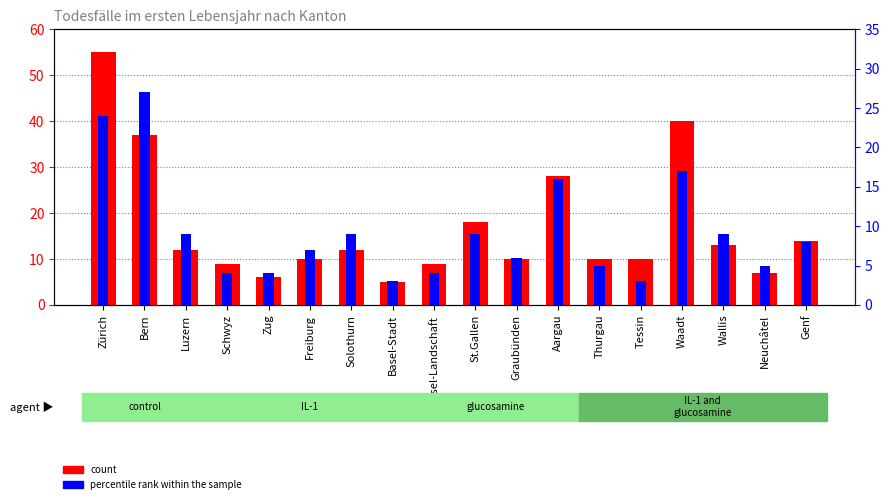

Reading right to left, what are all the values shown in this chart?

count: Genf=14	Neuchâtel=7	Wallis=13	Waadt=40	Tessin=10	Thurgau=10	Aargau=28	Graubünden=10	St.Gallen=18	Basel-Landschaft=9	Basel-Stadt=5	Solothurn=12	Freiburg=10	Zug=6	Schwyz=9	Luzern=12	Bern=37	Zürich=55
percentile rank within the sample: Genf=8	Neuchâtel=5	Wallis=9	Waadt=17	Tessin=3	Thurgau=5	Aargau=16	Graubünden=6	St.Gallen=9	Basel-Landschaft=4	Basel-Stadt=3	Solothurn=9	Freiburg=7	Zug=4	Schwyz=4	Luzern=9	Bern=27	Zürich=24